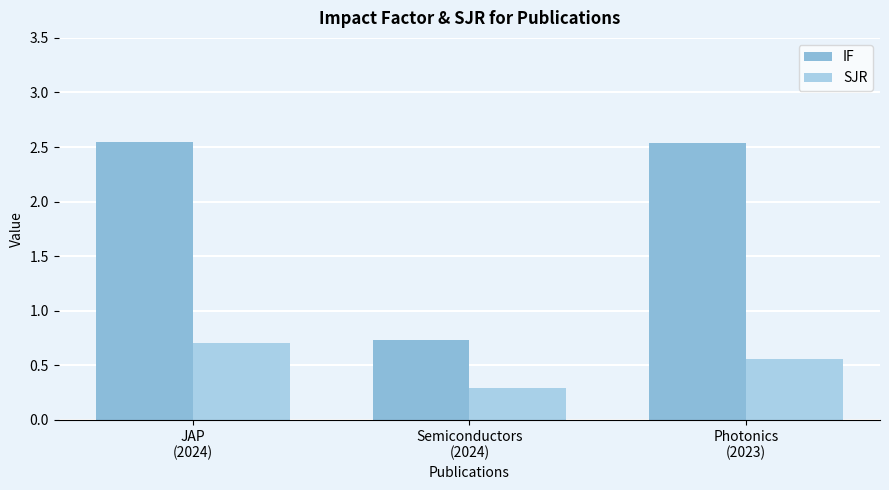

How many IF values are between 0 and 2?

1